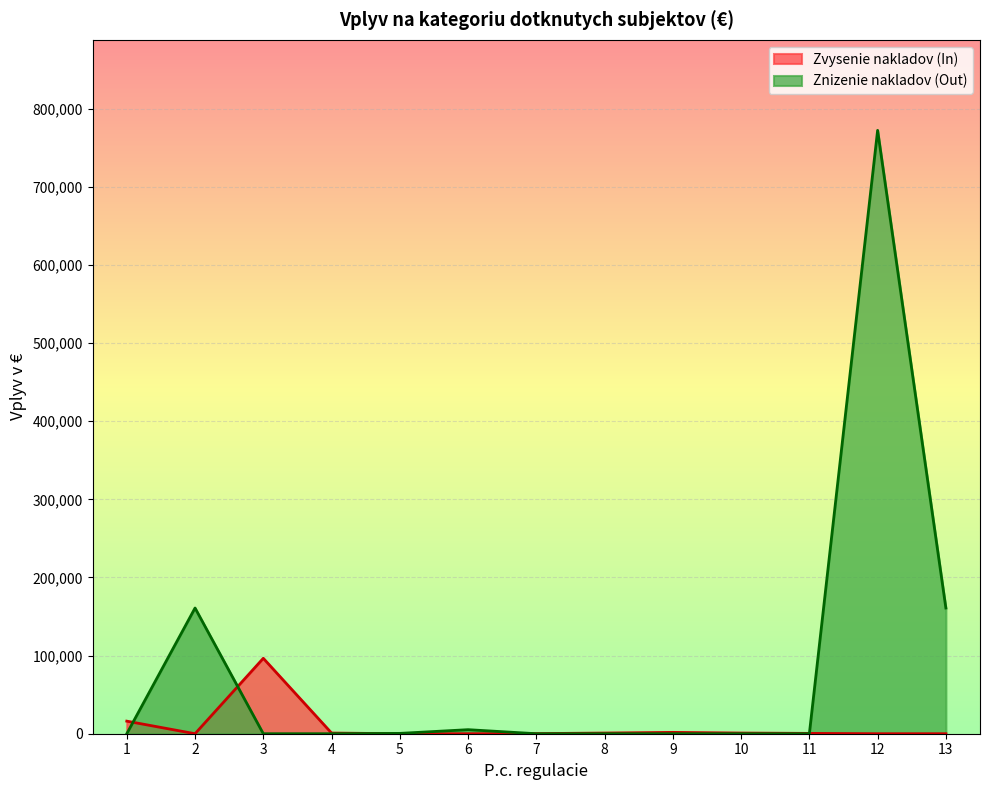

What is the maximum value shown in the chart?

772340.6